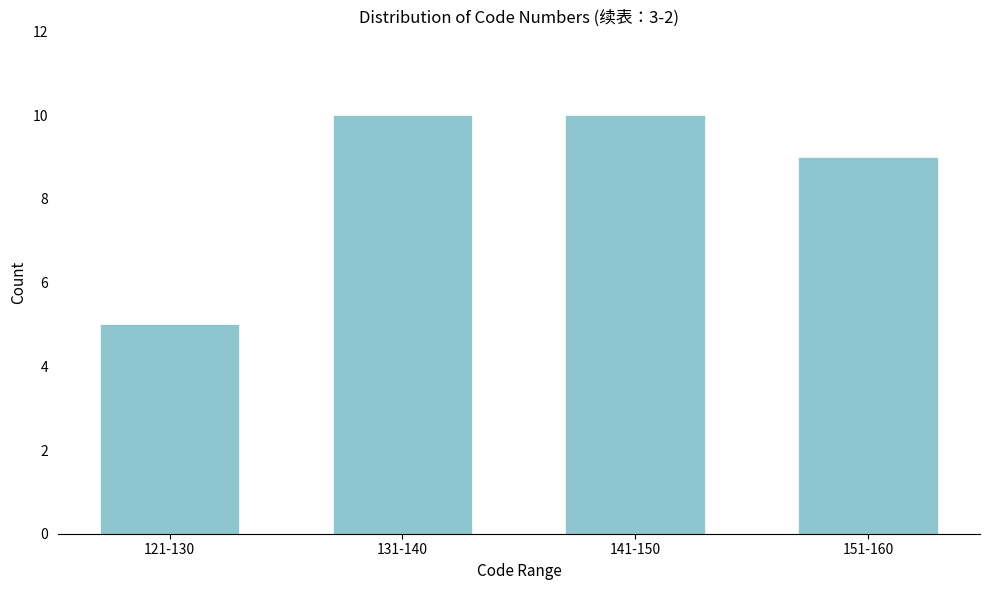

Reading left to right, list all the values displayed in this chart.

5	10	10	9